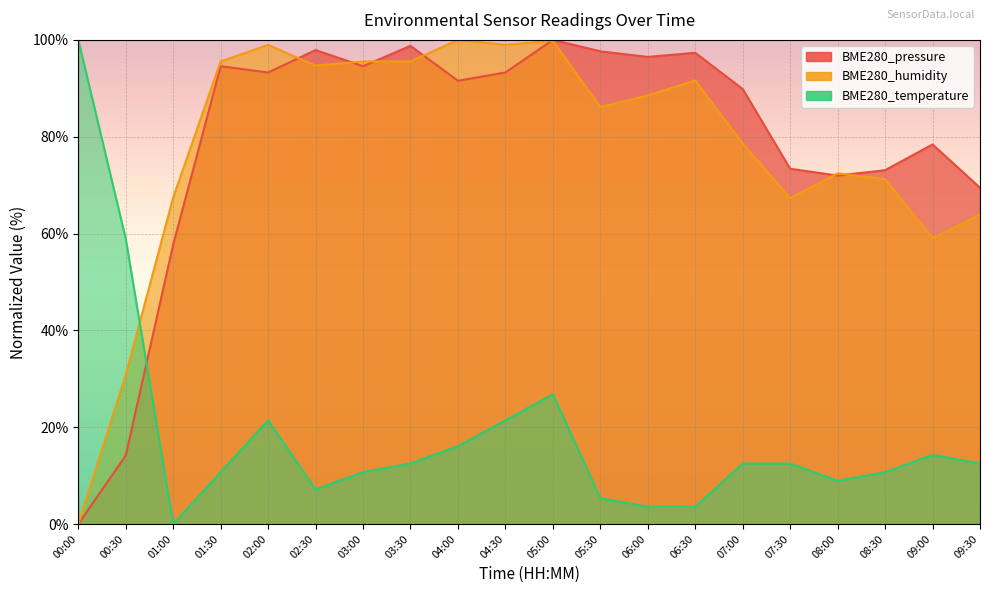

Which series changed the most between 06:30 and 08:30?

BME280_pressure